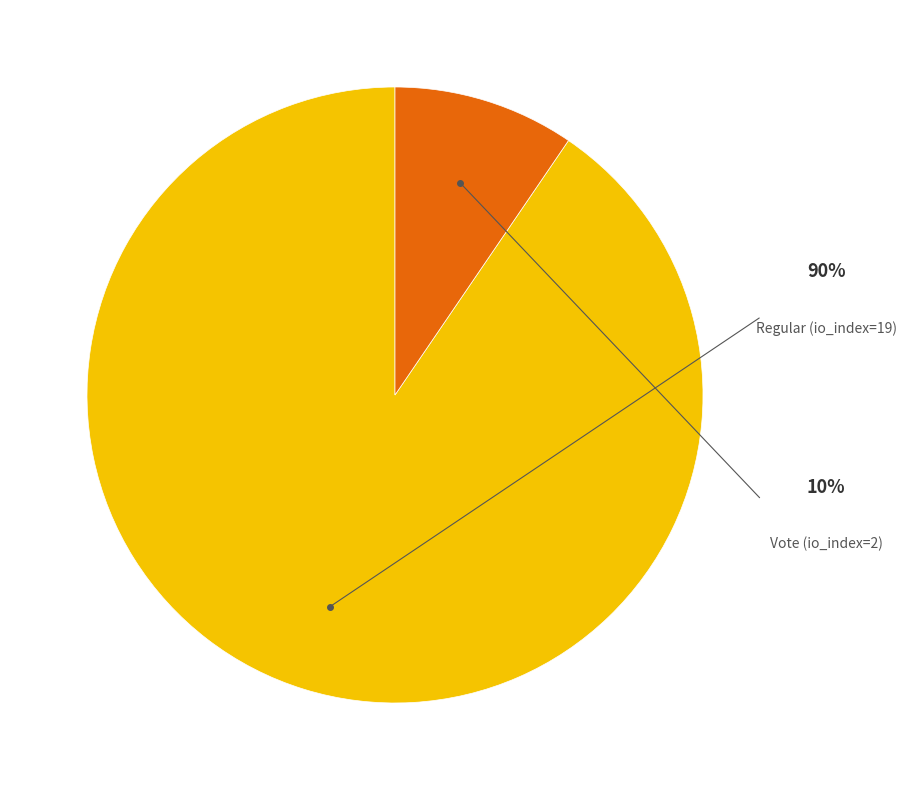

Is there any slice that represents more than half of the pie?

Yes